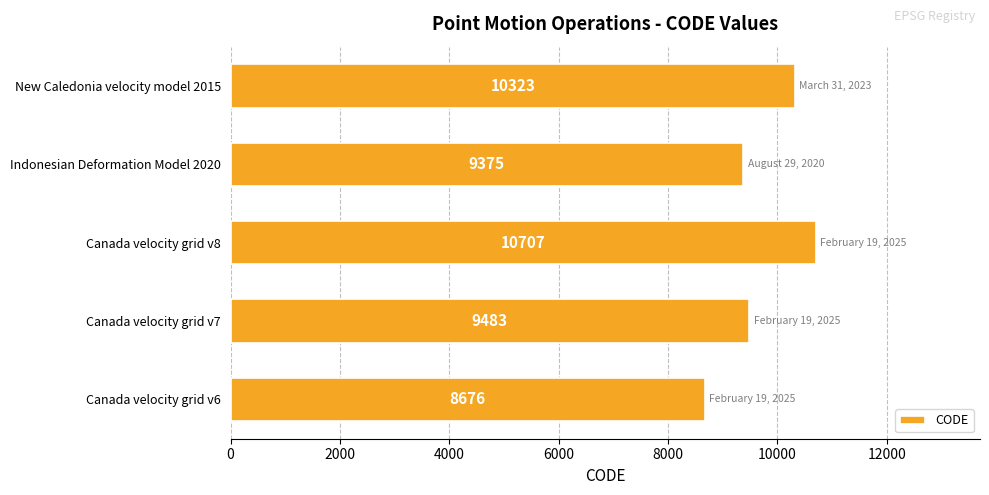

Where is the data nearest to the value 9691?

Canada velocity grid v7